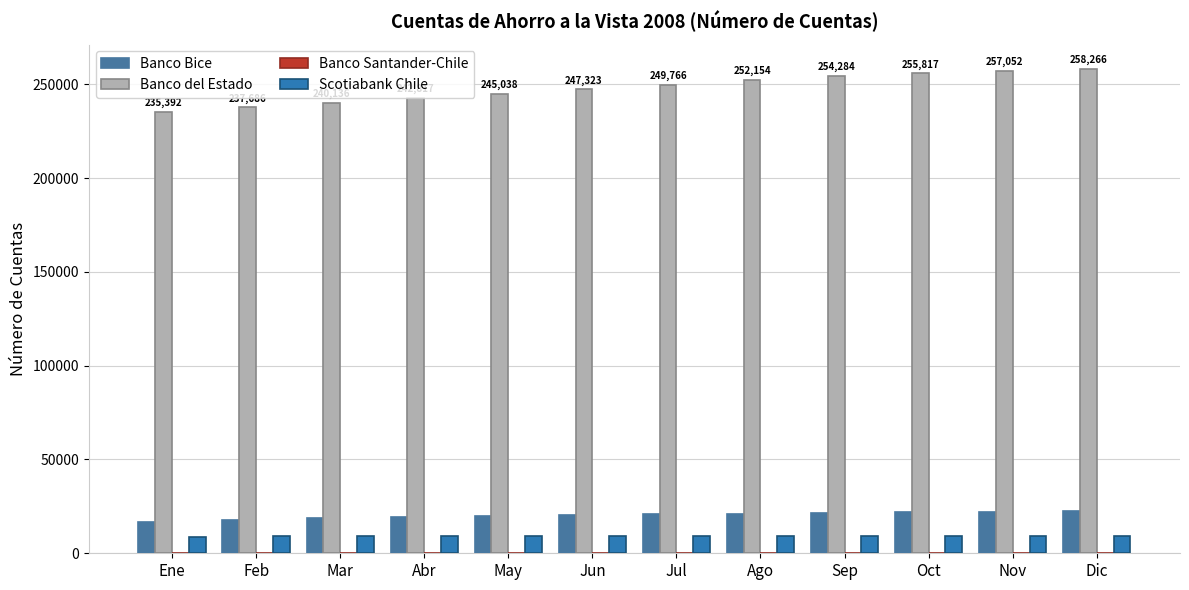

How many series are shown in this chart?

4